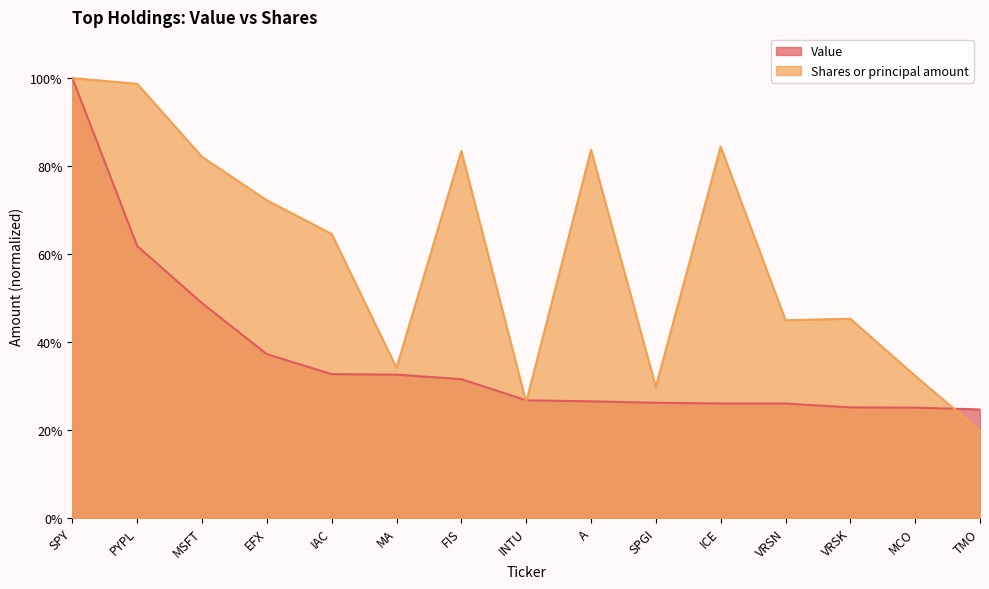

What is the average value of the Value series?

0.4